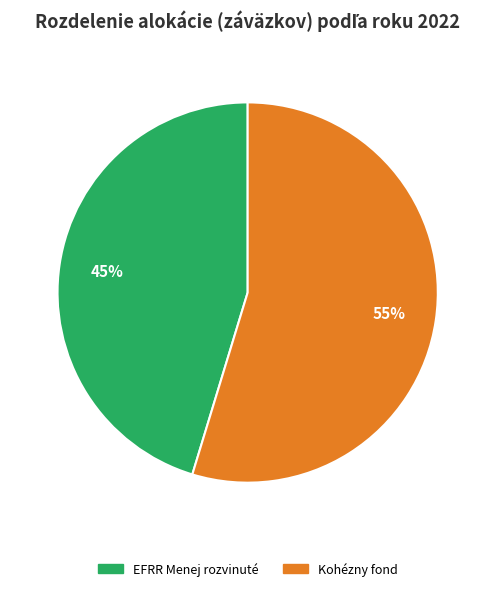

How many slices are in this pie chart?

2